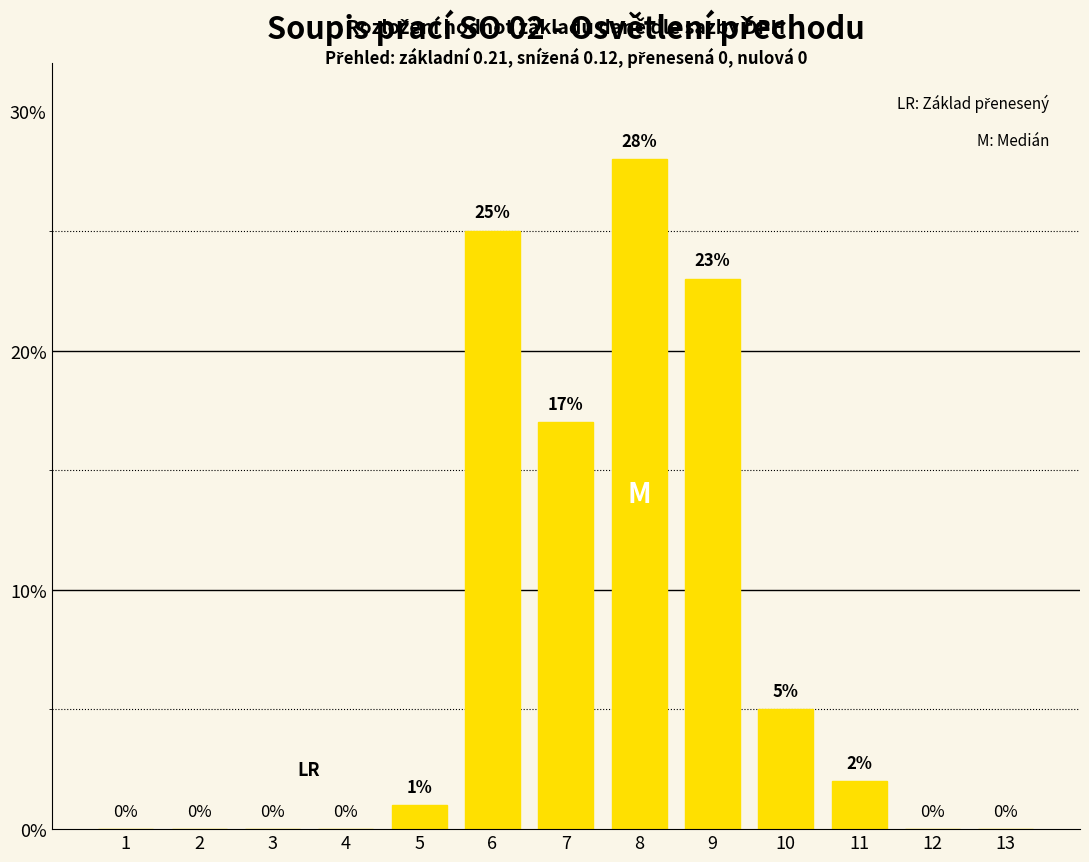

Between 5 and 10, which is larger?

10